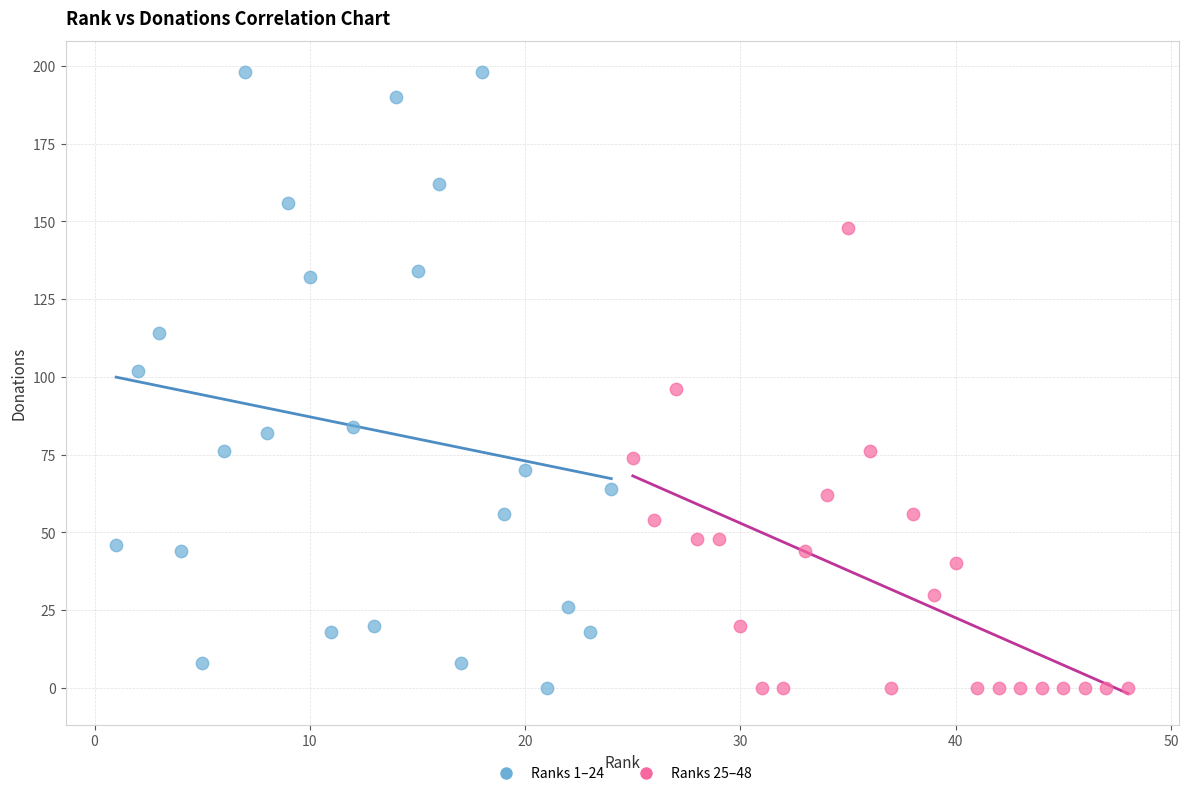

Which series has the largest Y range (max minus min)?

Ranks 1–24